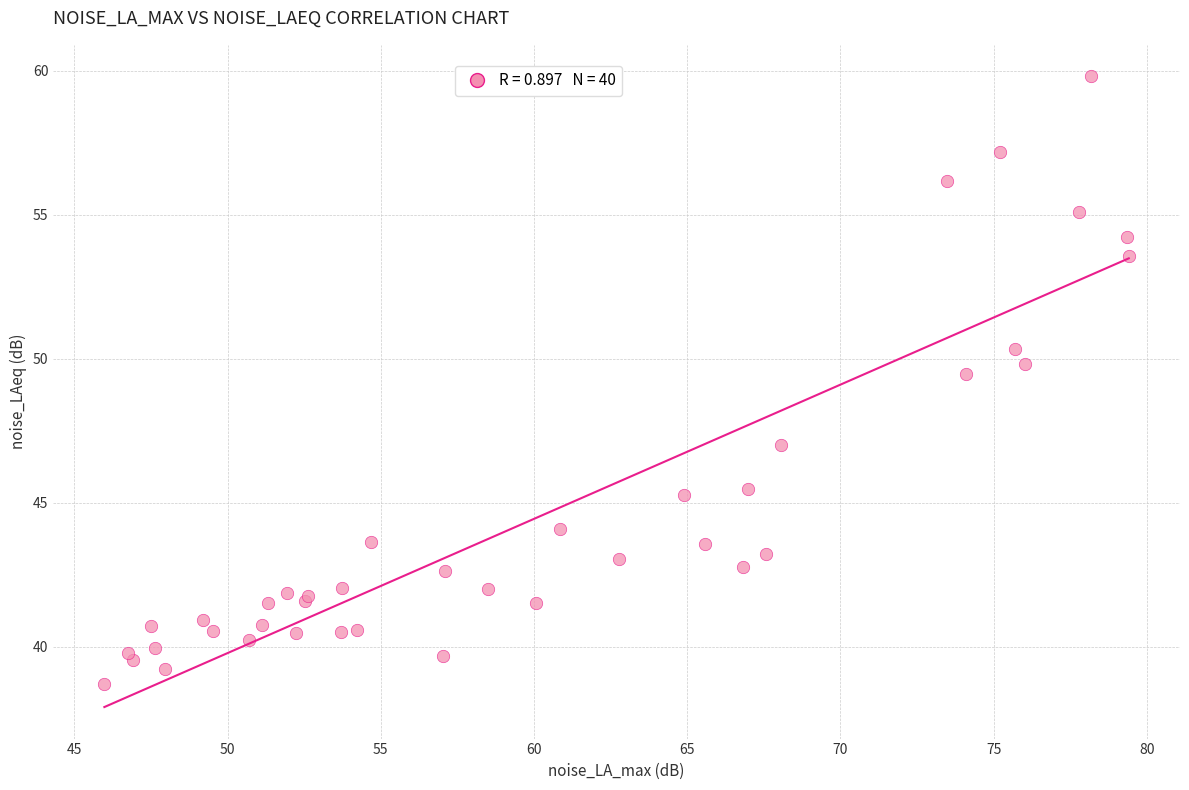

What Y value in the scatter plot is closest to 49?

49.5